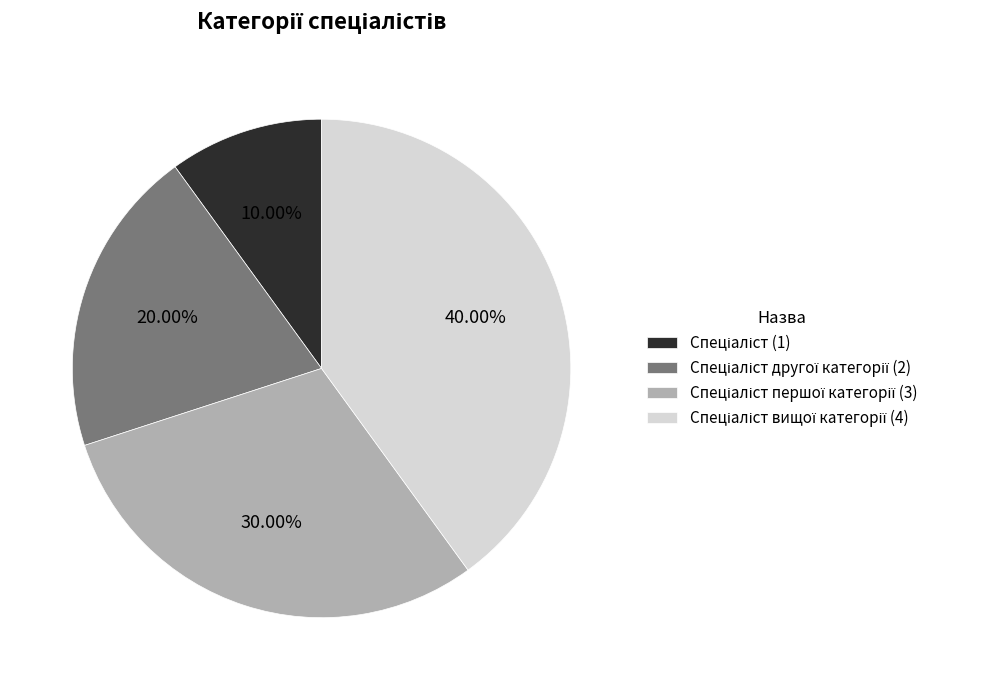

Does any single category account for the majority?

No